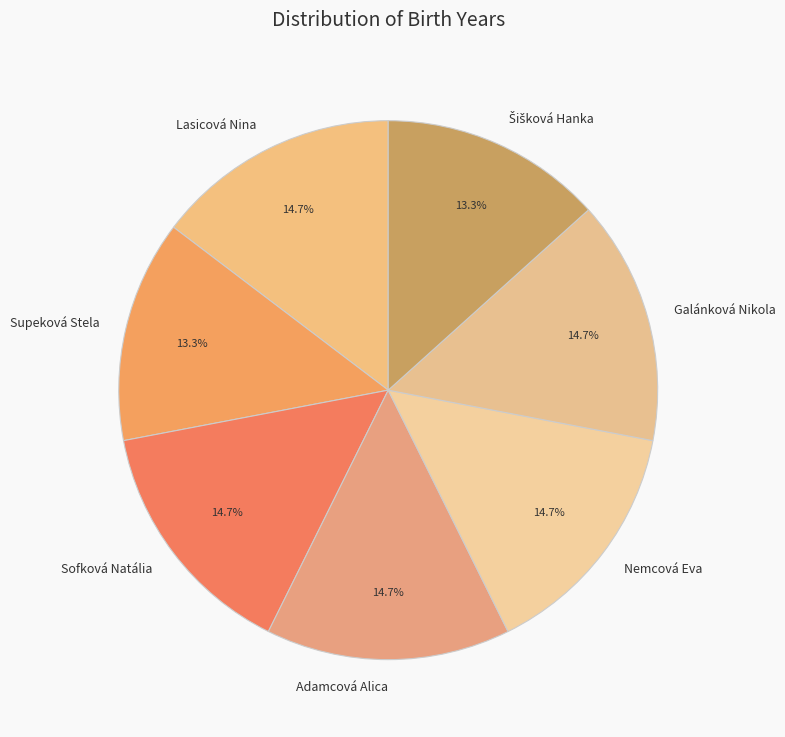

How many slices are in this pie chart?

7